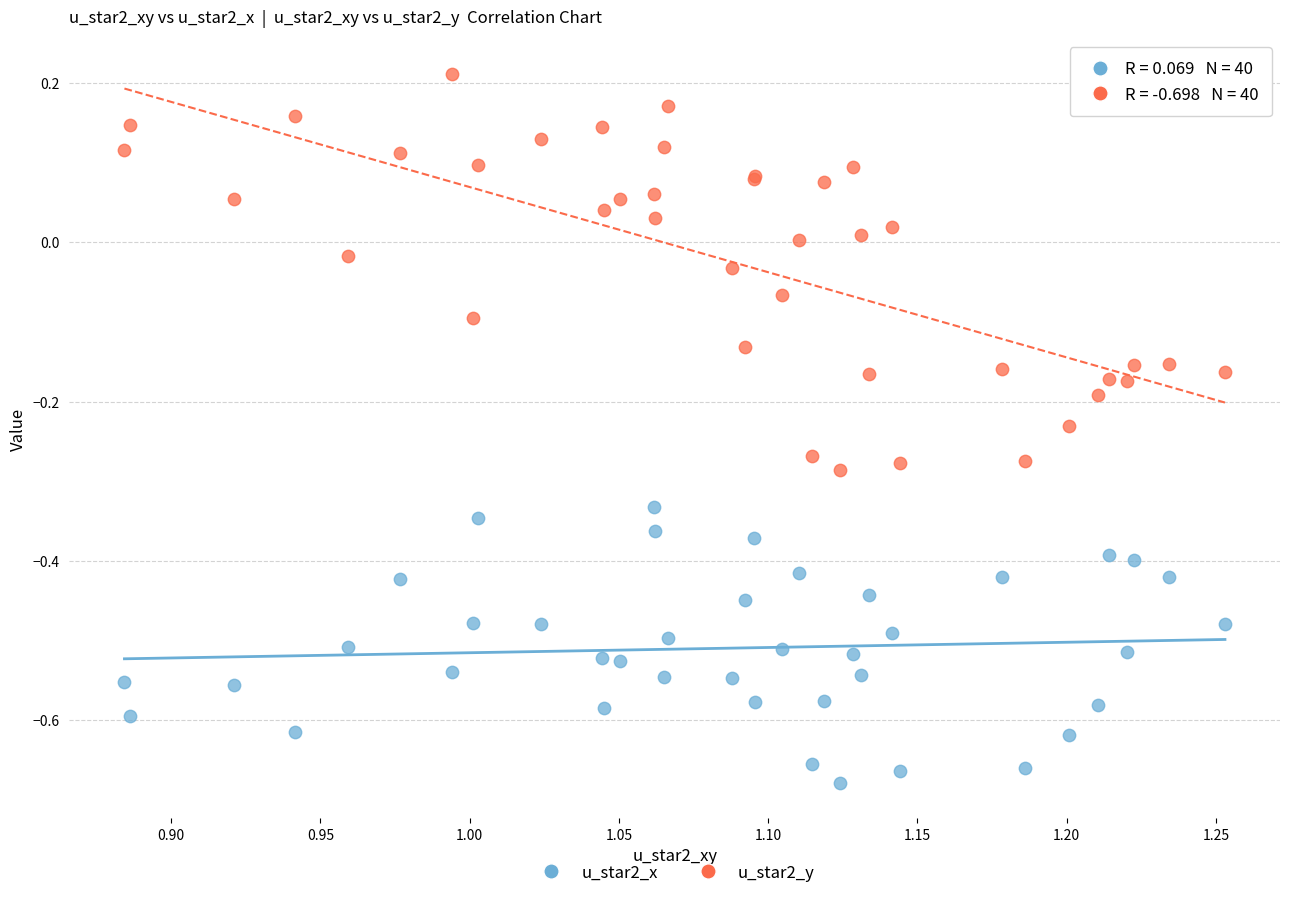

Which series reaches the maximum Y coordinate?

u_star2_y